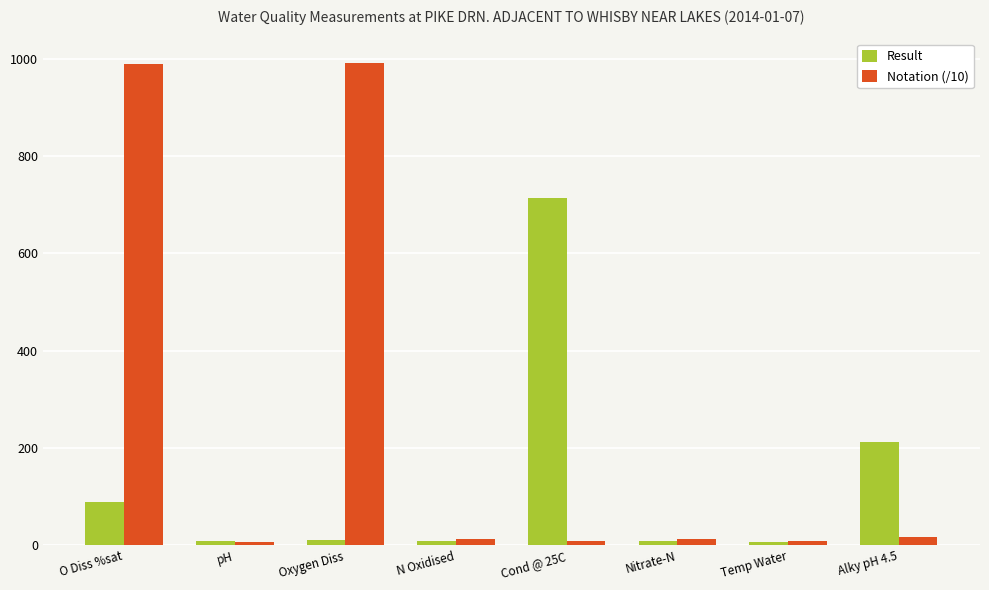

Which series has the largest range (max minus min)?

Notation (/10)